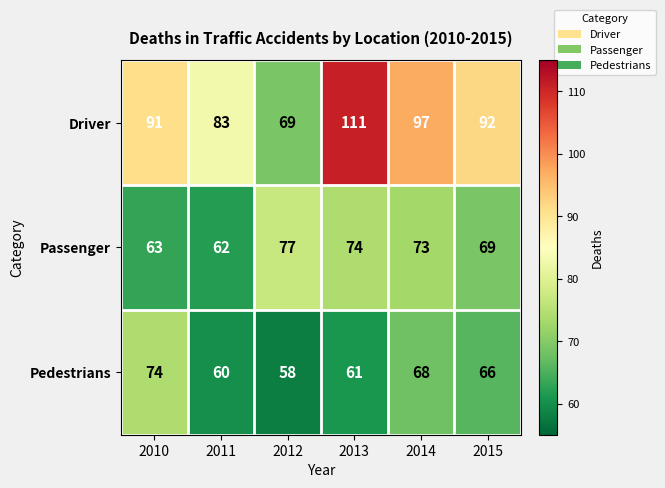

Reading left to right, transcribe all the data shown in this chart.

Driver: 2010=91	2011=83	2012=69	2013=111	2014=97	2015=92
Passenger: 2010=63	2011=62	2012=77	2013=74	2014=73	2015=69
Pedestrians: 2010=74	2011=60	2012=58	2013=61	2014=68	2015=66